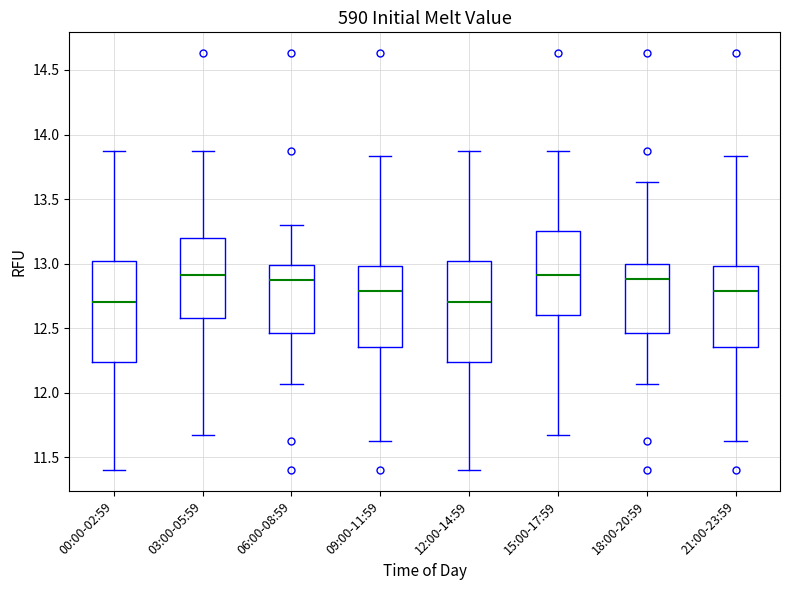

Reading left to right, read every box against the y-axis: the position of its median line, the range the box covers, and the ends of its whiskers. The values are not printed on the chart, so give them approximately, as read against the axis.

00:00-02:59: median 12.70, box 12.25 to 13.00, whiskers 11.40 to 13.85
03:00-05:59: median 12.90, box 12.60 to 13.20, whiskers 11.65 to 13.85
06:00-08:59: median 12.85, box 12.45 to 13.00, whiskers 12.05 to 13.30
09:00-11:59: median 12.80, box 12.35 to 13.00, whiskers 11.65 to 13.85
12:00-14:59: median 12.70, box 12.25 to 13.00, whiskers 11.40 to 13.85
15:00-17:59: median 12.90, box 12.60 to 13.25, whiskers 11.65 to 13.85
18:00-20:59: median 12.90, box 12.45 to 13.00, whiskers 12.05 to 13.65
21:00-23:59: median 12.80, box 12.35 to 13.00, whiskers 11.65 to 13.85